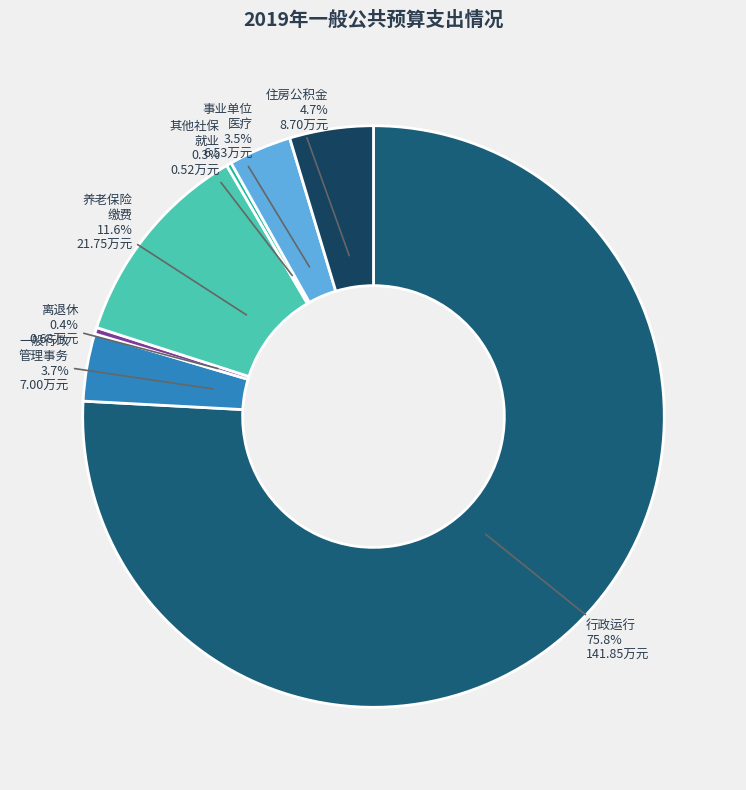

Rank the categories by value from lowest to highest.

2089901 其他社会保障和就业支出, 2080501 归口管理的行政单位离退休, 2101102 事业单位医疗, 2010302 一般行政管理事务, 2210201 住房公积金, 2080505 机关事业单位基本养老保险缴费支出, 2010301 行政运行